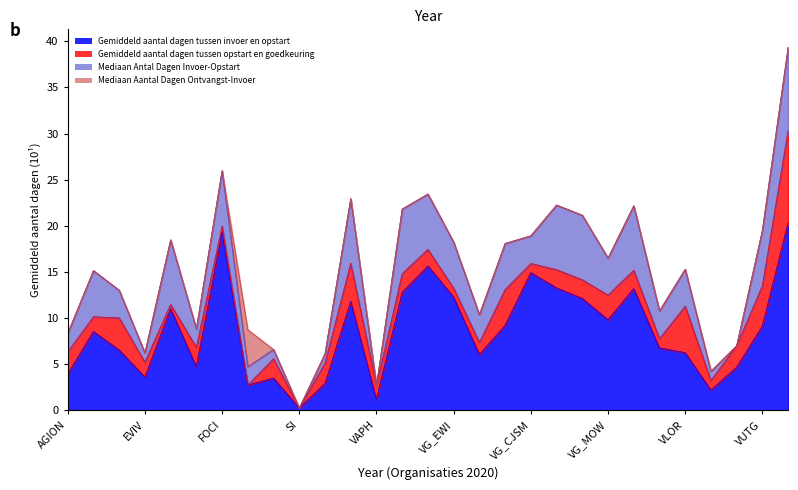

Reading left to right, what are all the values shown in this chart?

Gemiddeld aantal dagen tussen invoer en opstart: 3.9	8.6	6.6	3.6	11.0	4.8	19.3	2.8	3.5	0.2	2.9	11.8	1.2	12.8	15.7	12.3	6.1	9.2	14.9	13.3	12.1	9.8	13.2	6.8	6.3	2.2	4.7	9.1	20.3
Gemiddeld aantal dagen tussen opstart en goedkeuring: 2.4	1.6	3.5	1.6	0.5	2.1	0.7	0.0	2.1	0.0	2.2	4.1	1.5	2.0	1.8	1.0	1.3	3.9	1.0	2.0	2.0	2.7	2.0	1.0	5.0	1.0	2.3	4.4	10.0
Mediaan Antal Dagen Invoer-Opstart: 2.0	5.0	3.0	1.0	7.0	2.0	6.0	2.0	1.0	0.0	1.0	7.0	0.0	7.0	6.0	5.0	3.0	5.0	3.0	7.0	7.0	4.0	7.0	3.0	4.0	1.0	0.0	6.0	9.0
Mediaan Aantal Dagen Ontvangst-Invoer: 0.0	0.0	0.0	0.0	0.0	0.0	0.0	4.0	0.0	0.0	0.0	0.0	0.0	0.0	0.0	0.0	0.0	0.0	0.0	0.0	0.0	0.0	0.0	0.0	0.0	0.0	0.0	0.0	0.0